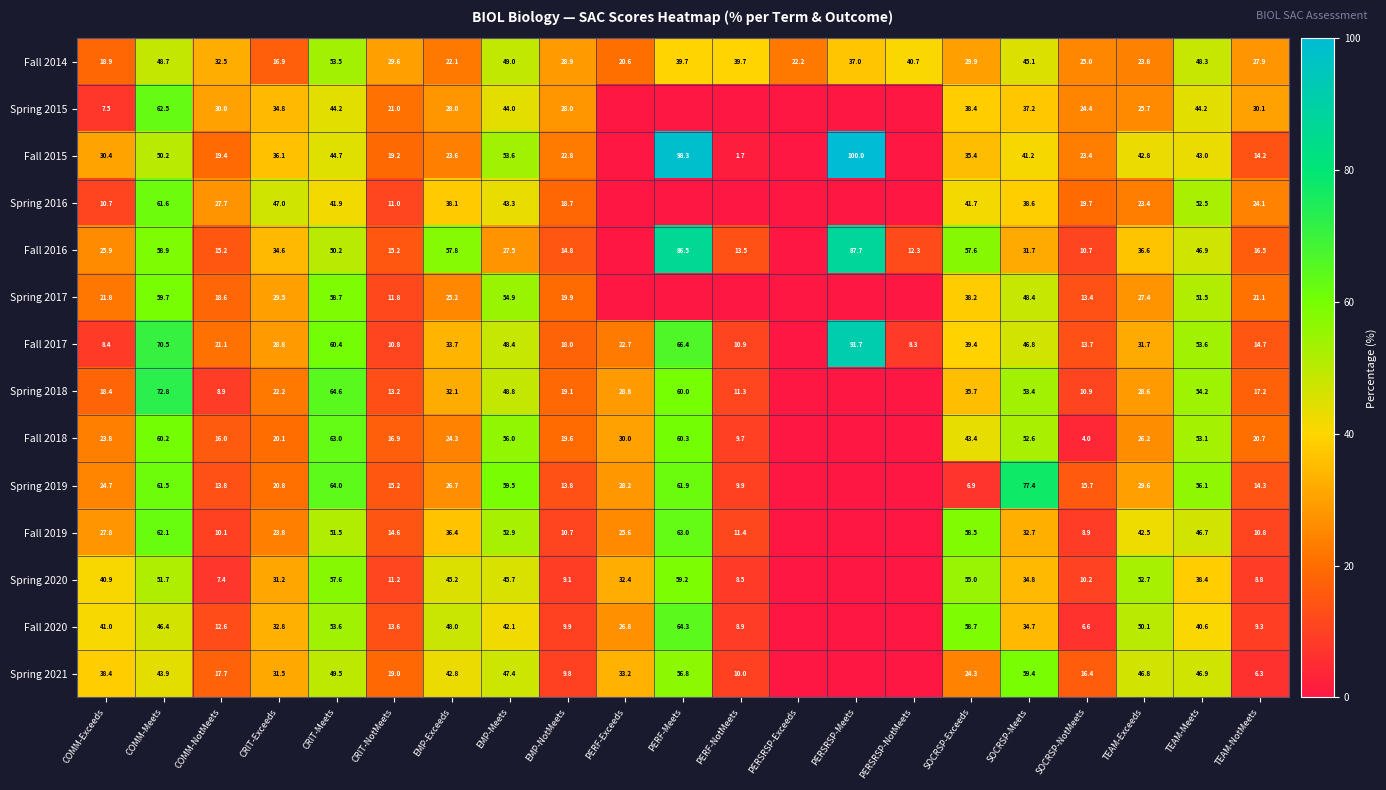

Is it true that Spring 2021 equals 35.6 at SOCRSP-Exceeds?

False